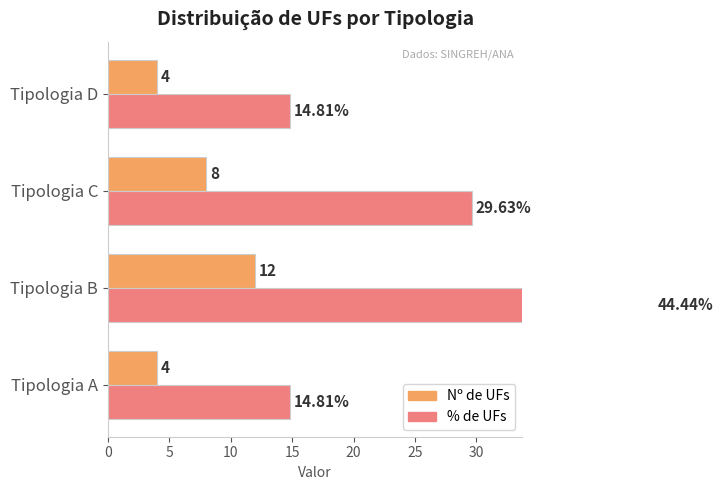

What is the value of the Nº de UFs bar at the 3rd from the left?

8.0